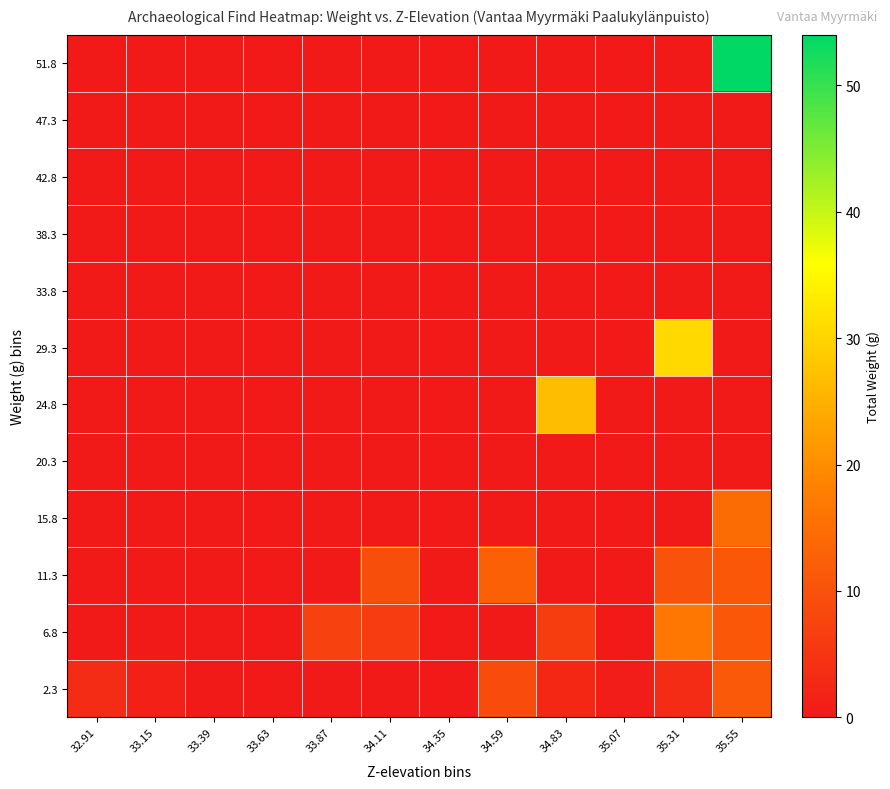

Reading left to right, transcribe all the data shown in this chart.

2.3: 32.91=3.2	33.15=1.3	33.39=0.0	33.63=0.0	33.87=0.0	34.11=0.0	34.35=0.0	34.59=9.0	34.83=2.7	35.07=0.7	35.31=3.3	35.55=11.2
6.8: 32.91=0.0	33.15=0.0	33.39=0.0	33.63=0.0	33.87=7.0	34.11=6.2	34.35=0.0	34.59=0.0	34.83=6.4	35.07=0.0	35.31=16.6	35.55=11.1
11.3: 32.91=0.0	33.15=0.0	33.39=0.0	33.63=0.0	33.87=0.0	34.11=9.3	34.35=0.0	34.59=12.5	34.83=0.0	35.07=0.0	35.31=10.3	35.55=11.0
15.8: 32.91=0.0	33.15=0.0	33.39=0.0	33.63=0.0	33.87=0.0	34.11=0.0	34.35=0.0	34.59=0.0	34.83=0.0	35.07=0.0	35.31=0.0	35.55=14.7
20.3: 32.91=0.0	33.15=0.0	33.39=0.0	33.63=0.0	33.87=0.0	34.11=0.0	34.35=0.0	34.59=0.0	34.83=0.0	35.07=0.0	35.31=0.0	35.55=0.0
24.8: 32.91=0.0	33.15=0.0	33.39=0.0	33.63=0.0	33.87=0.0	34.11=0.0	34.35=0.0	34.59=0.0	34.83=26.6	35.07=0.0	35.31=0.0	35.55=0.0
29.3: 32.91=0.0	33.15=0.0	33.39=0.0	33.63=0.0	33.87=0.0	34.11=0.0	34.35=0.0	34.59=0.0	34.83=0.0	35.07=0.0	35.31=30.7	35.55=0.0
33.8: 32.91=0.0	33.15=0.0	33.39=0.0	33.63=0.0	33.87=0.0	34.11=0.0	34.35=0.0	34.59=0.0	34.83=0.0	35.07=0.0	35.31=0.0	35.55=0.0
38.3: 32.91=0.0	33.15=0.0	33.39=0.0	33.63=0.0	33.87=0.0	34.11=0.0	34.35=0.0	34.59=0.0	34.83=0.0	35.07=0.0	35.31=0.0	35.55=0.0
42.8: 32.91=0.0	33.15=0.0	33.39=0.0	33.63=0.0	33.87=0.0	34.11=0.0	34.35=0.0	34.59=0.0	34.83=0.0	35.07=0.0	35.31=0.0	35.55=0.0
47.3: 32.91=0.0	33.15=0.0	33.39=0.0	33.63=0.0	33.87=0.0	34.11=0.0	34.35=0.0	34.59=0.0	34.83=0.0	35.07=0.0	35.31=0.0	35.55=0.0
51.8: 32.91=0.0	33.15=0.0	33.39=0.0	33.63=0.0	33.87=0.0	34.11=0.0	34.35=0.0	34.59=0.0	34.83=0.0	35.07=0.0	35.31=0.0	35.55=54.0